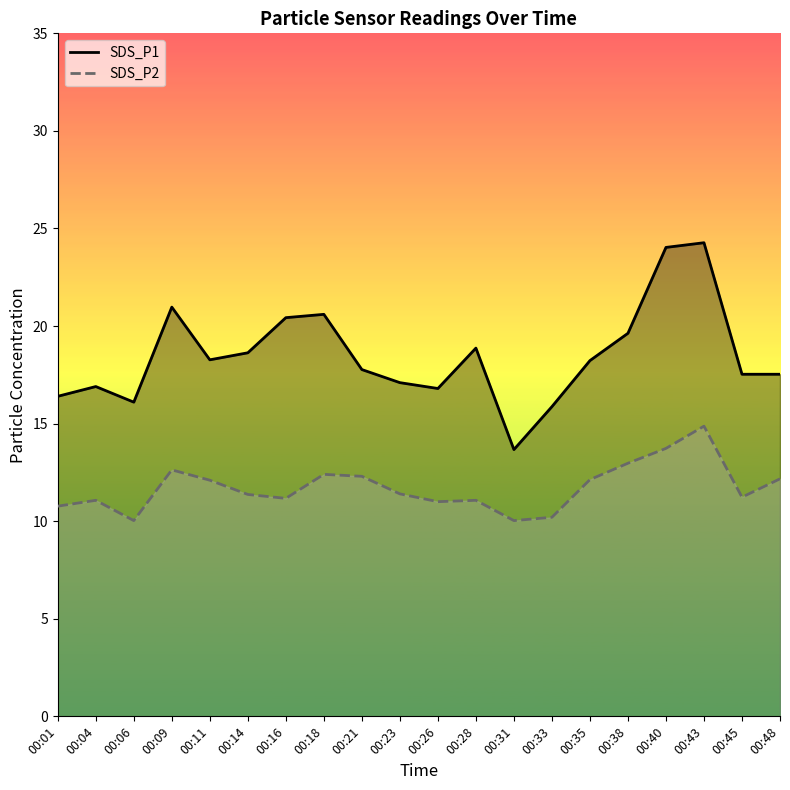

The SDS_P2 series shows 11.2 at 00:16. True or false?

True